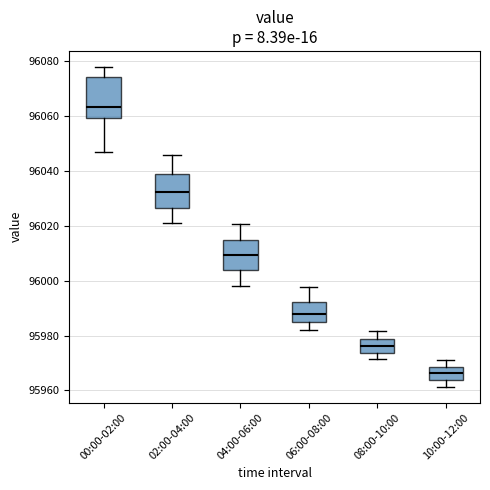

Reading left to right, transcribe this box plot: for each box, give where its median line is, the range the box spans, and where its two whiskers end, as read against the y-axis. The values are not printed on the chart, so give them approximately, as read against the axis.

00:00-02:00: median 96064, box 96060 to 96074, whiskers 96048 to 96078
02:00-04:00: median 96032, box 96026 to 96038, whiskers 96022 to 96046
04:00-06:00: median 96010, box 96004 to 96014, whiskers 95998 to 96020
06:00-08:00: median 95988, box 95984 to 95992, whiskers 95982 to 95998
08:00-10:00: median 95976, box 95974 to 95978, whiskers 95972 to 95982
10:00-12:00: median 95966, box 95964 to 95968, whiskers 95962 to 95972